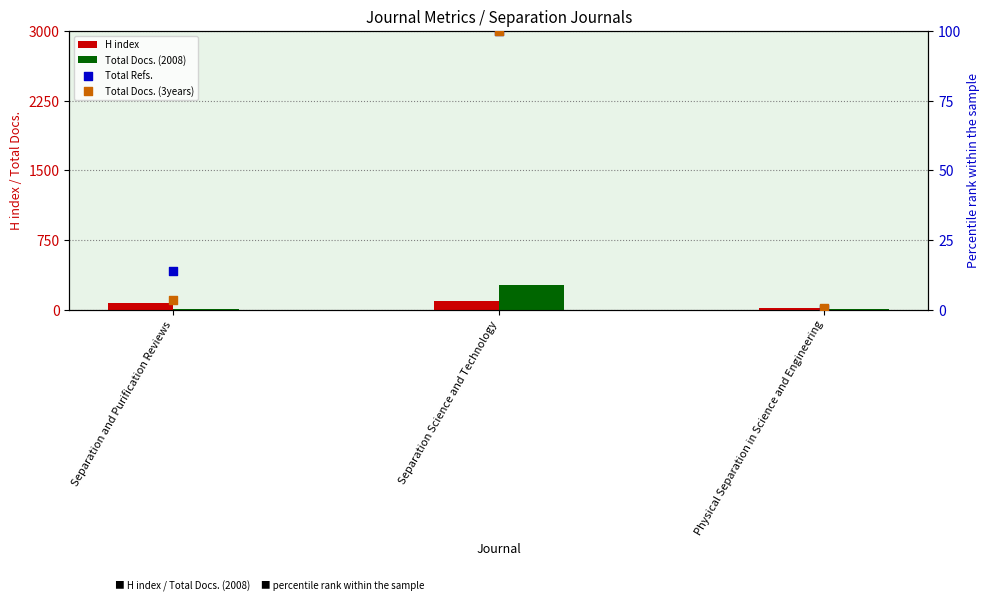

Which series contains the lowest Y value?

Total Refs.